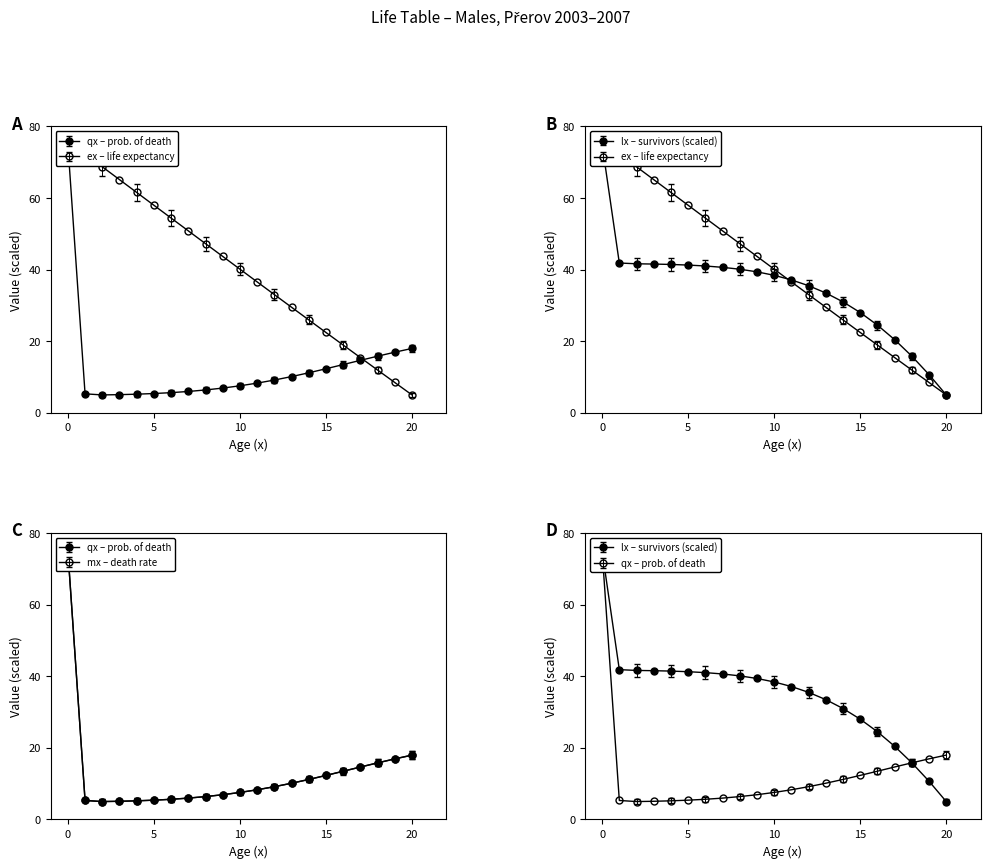

Is it true that qx equals 75.0 at 0?

True